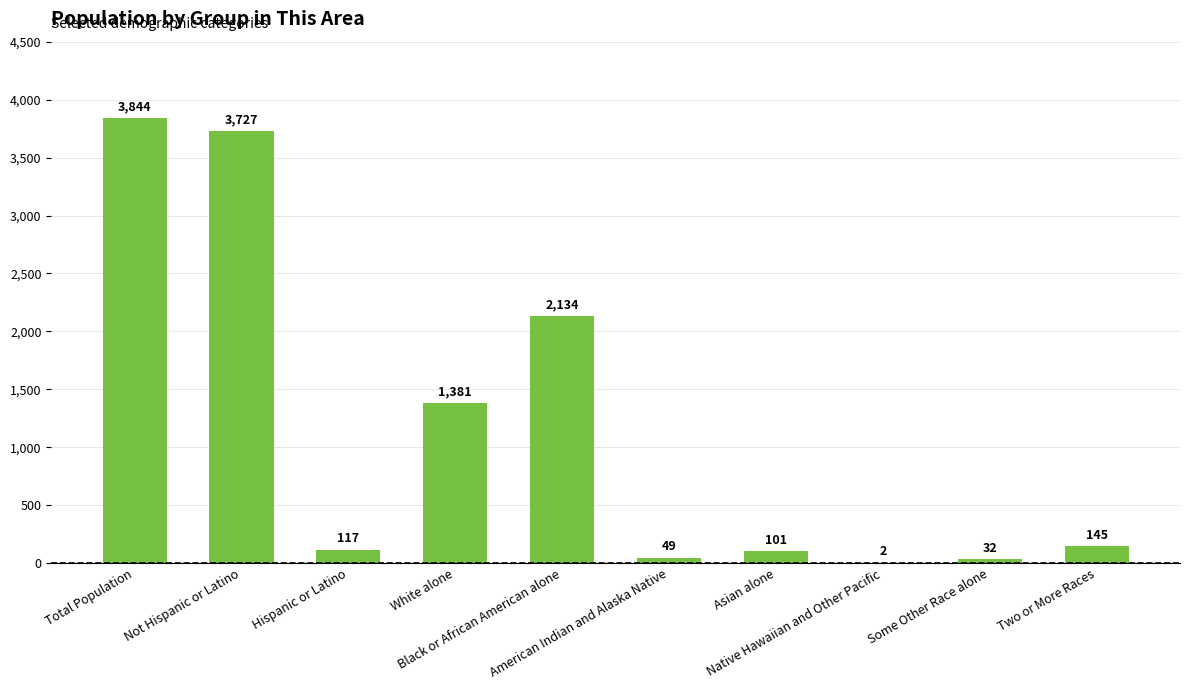

Reading left to right, what are all the values shown in this chart?

Total Population=3844	Not Hispanic or Latino=3727	Hispanic or Latino=117	White alone=1381	Black or African American alone=2134	American Indian and Alaska Native=49	Asian alone=101	Native Hawaiian and Other Pacific=2	Some Other Race alone=32	Two or More Races=145